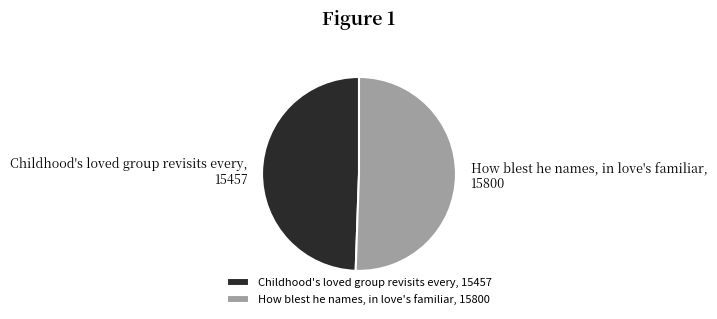

Which has a higher value, Childhood's loved group revisits every, 15457 or How blest he names, in love's familiar, 15800?

How blest he names, in love's familiar, 15800